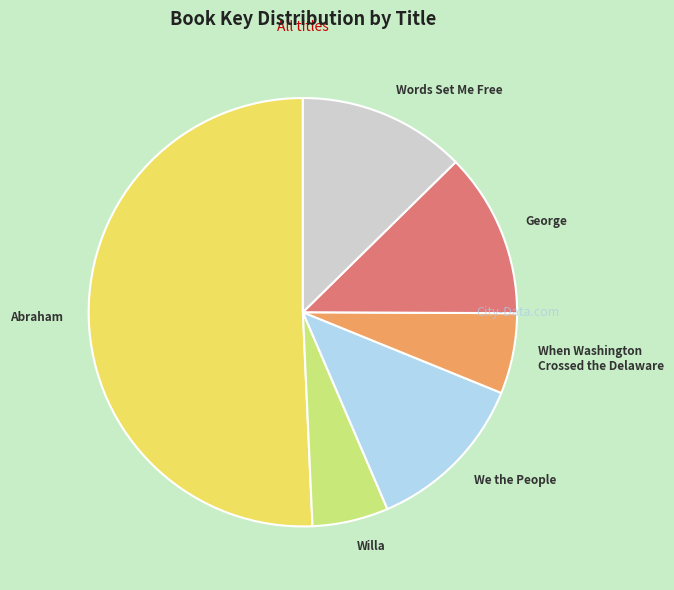

Combined, do Words Set Me Free and Willa account for over 50%?

No